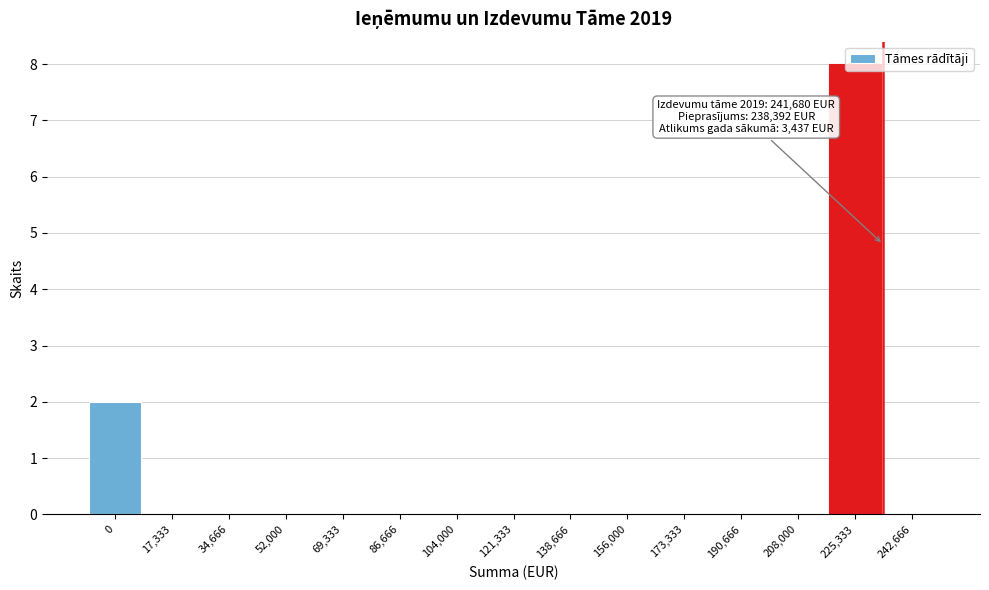

What is the greatest value displayed?

8